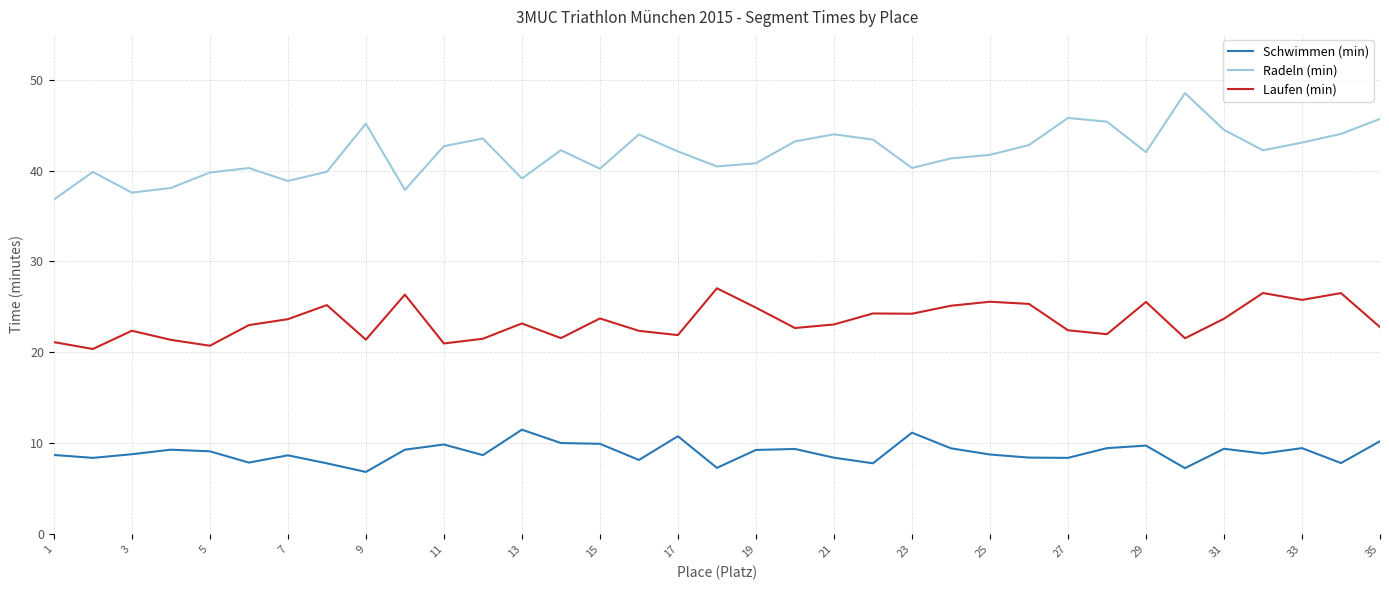

What are all the series names shown in the legend?

Schwimmen (min), Radeln (min), Laufen (min)